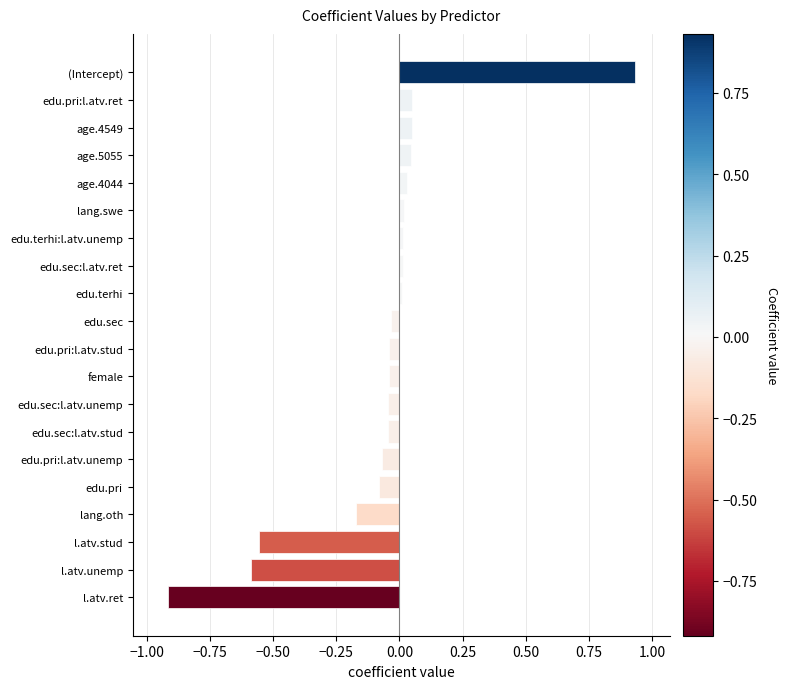

How many positive values are there?

9